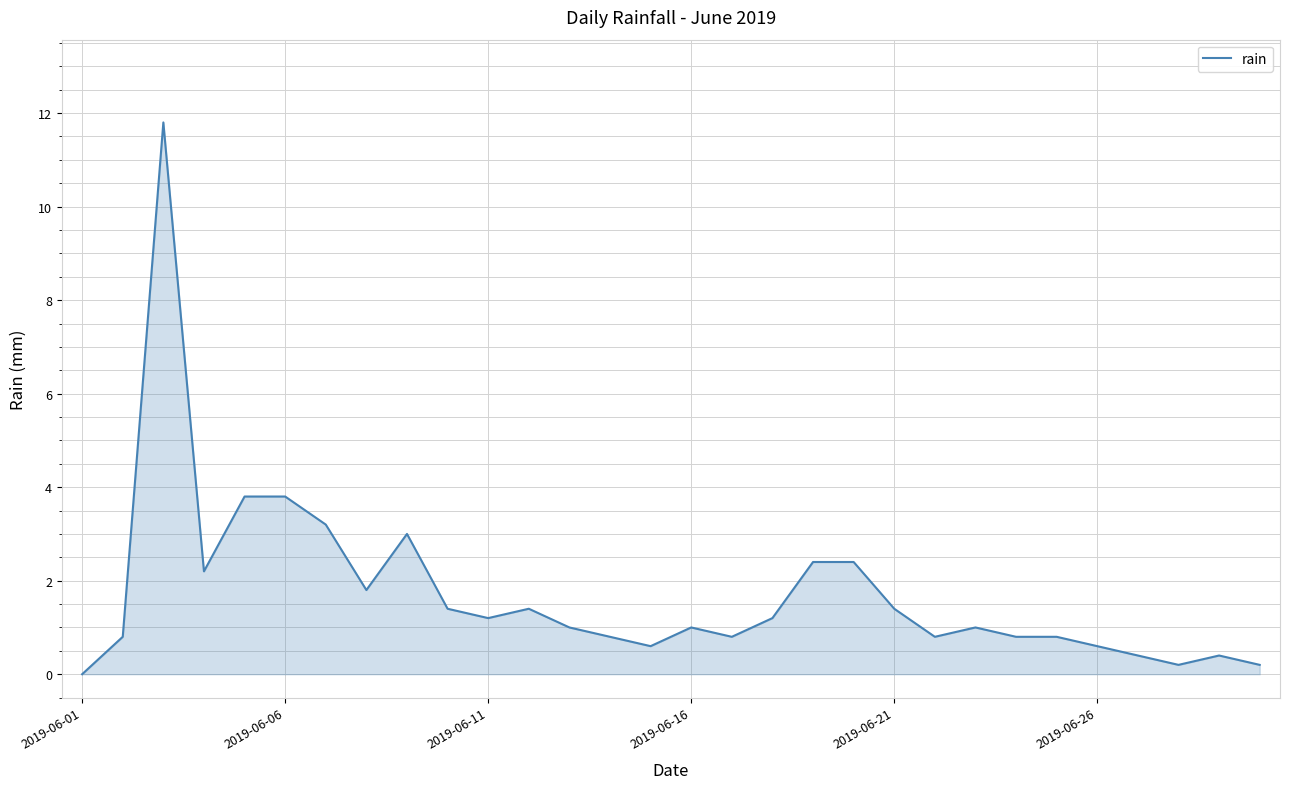

What is the average value?

1.7